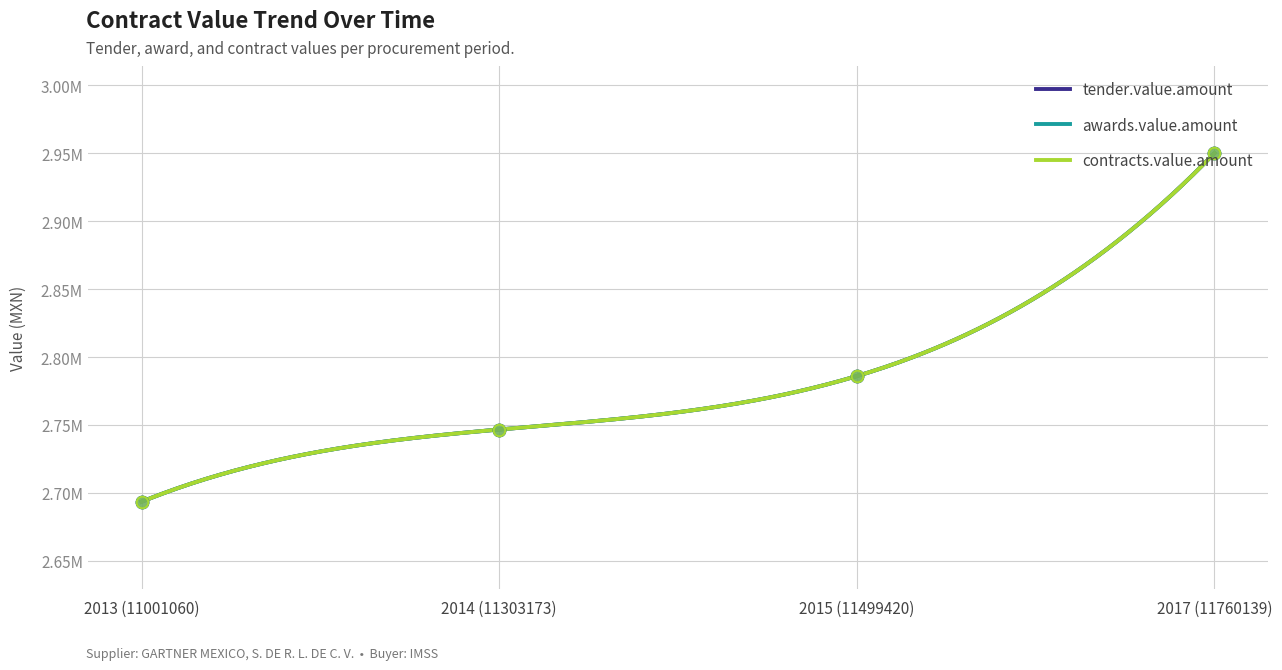

At which category is the sum across all series the highest?

2017 (11760139)